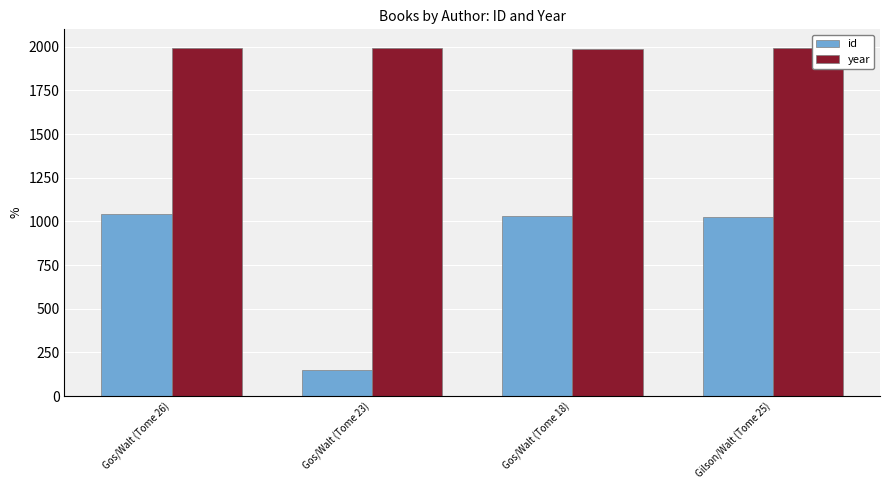

Which series has the largest total across all categories?

year